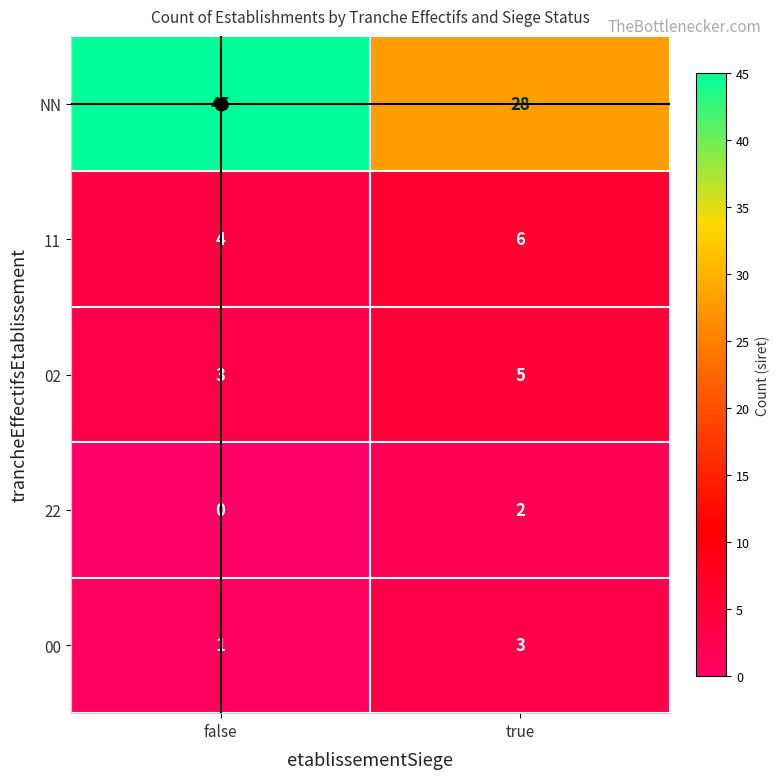

Read the NN value at true.

28